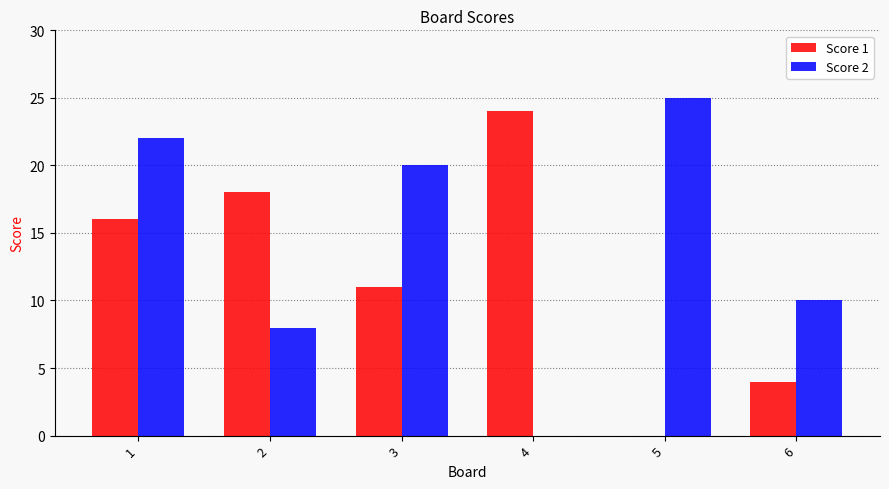

Where is Score 1 nearest to the value 12?

3